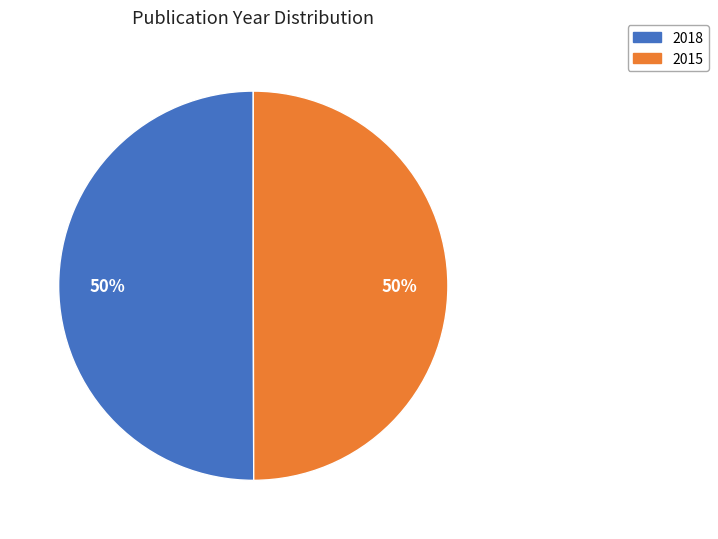

To the nearest percent, what percentage of the pie is 2015?

50%